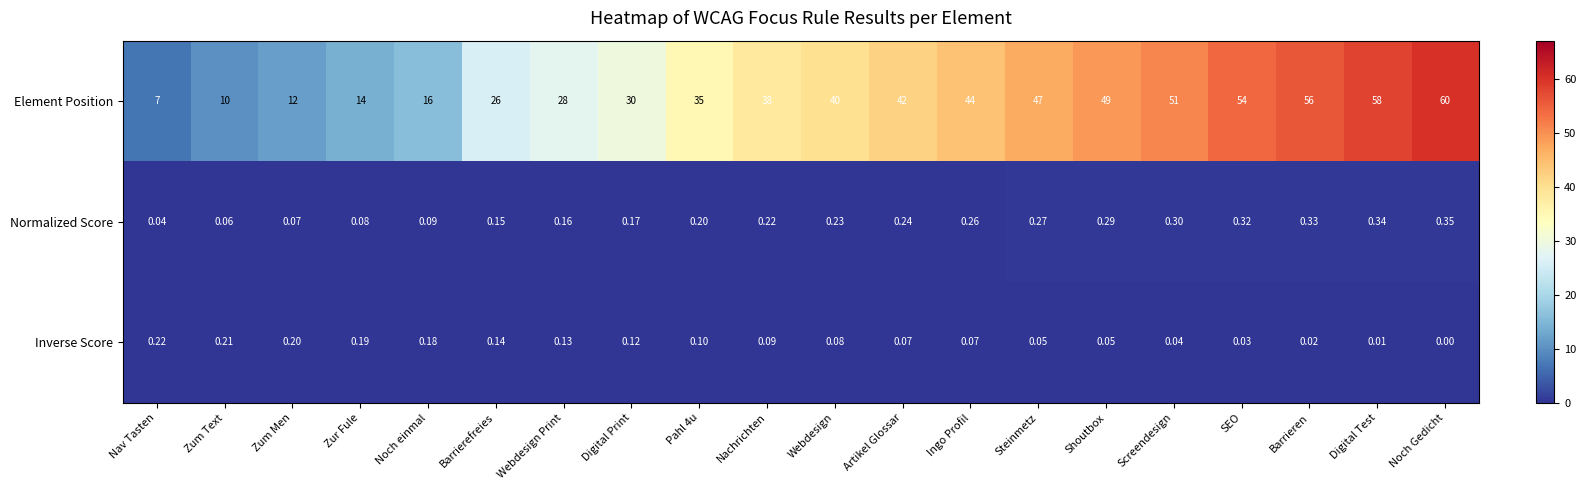

Where is Normalized Score nearest to the value 0?

Nav Tasten